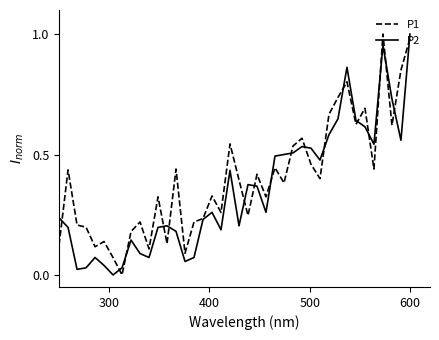

What are all the series names shown in the legend?

P1, P2